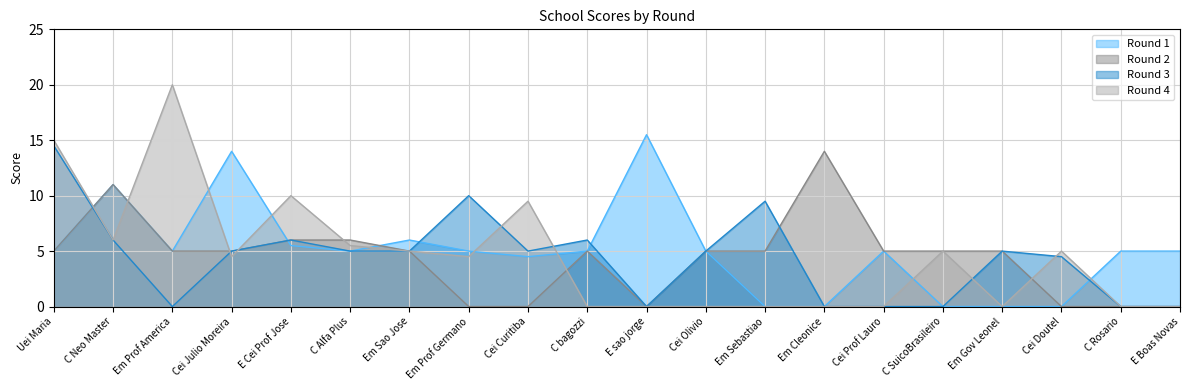

Count the number of data series in this chart.

4